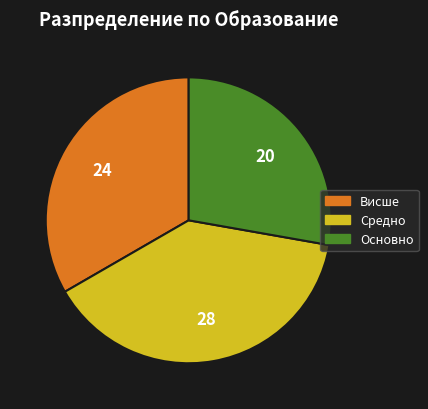

Which has a higher value, Висше or Основно?

Висше